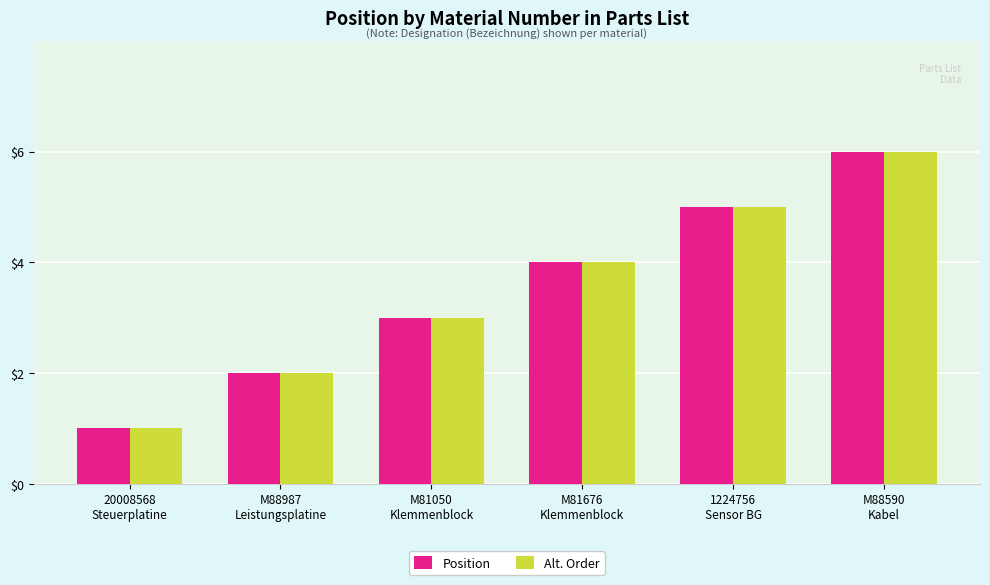

Reading right to left, list all the values displayed in this chart.

Position: M88590
Kabel=6	1224756
Sensor BG=5	M81676
Klemmenblock=4	M81050
Klemmenblock=3	M88987
Leistungsplatine=2	20008568
Steuerplatine=1
Alt. Order: M88590
Kabel=6	1224756
Sensor BG=5	M81676
Klemmenblock=4	M81050
Klemmenblock=3	M88987
Leistungsplatine=2	20008568
Steuerplatine=1